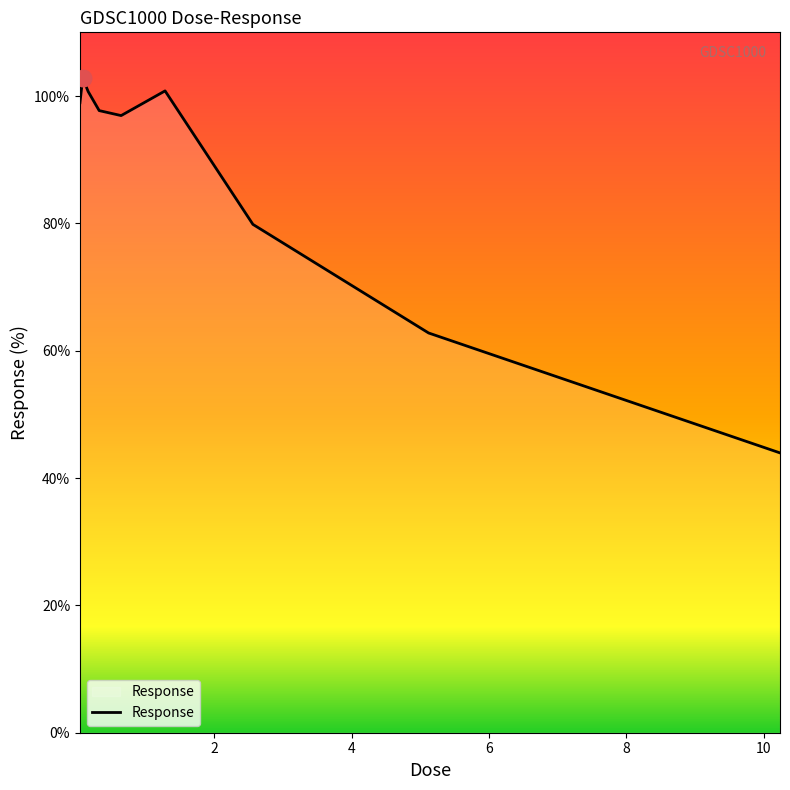

What is the difference between the maximum and minimum values?

58.9